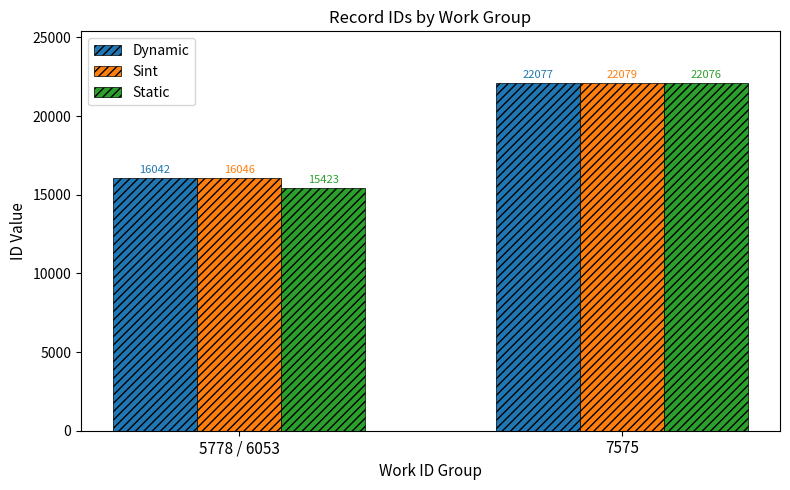

Is it true that Dynamic equals 16042 at 5778 / 6053?

True